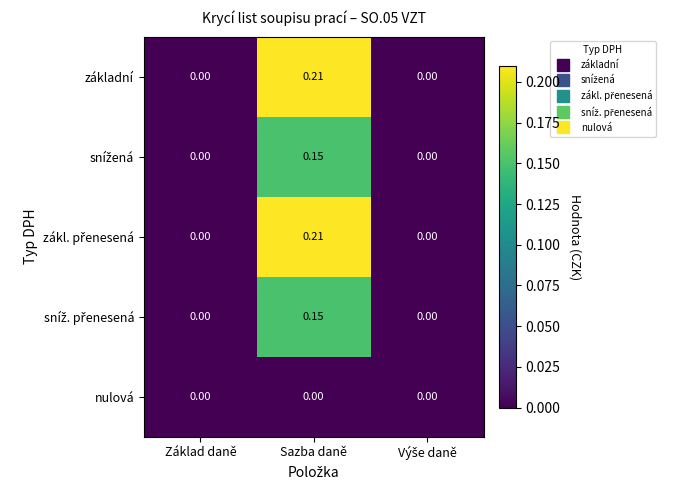

At which category is the sum across all series the highest?

Sazba daně